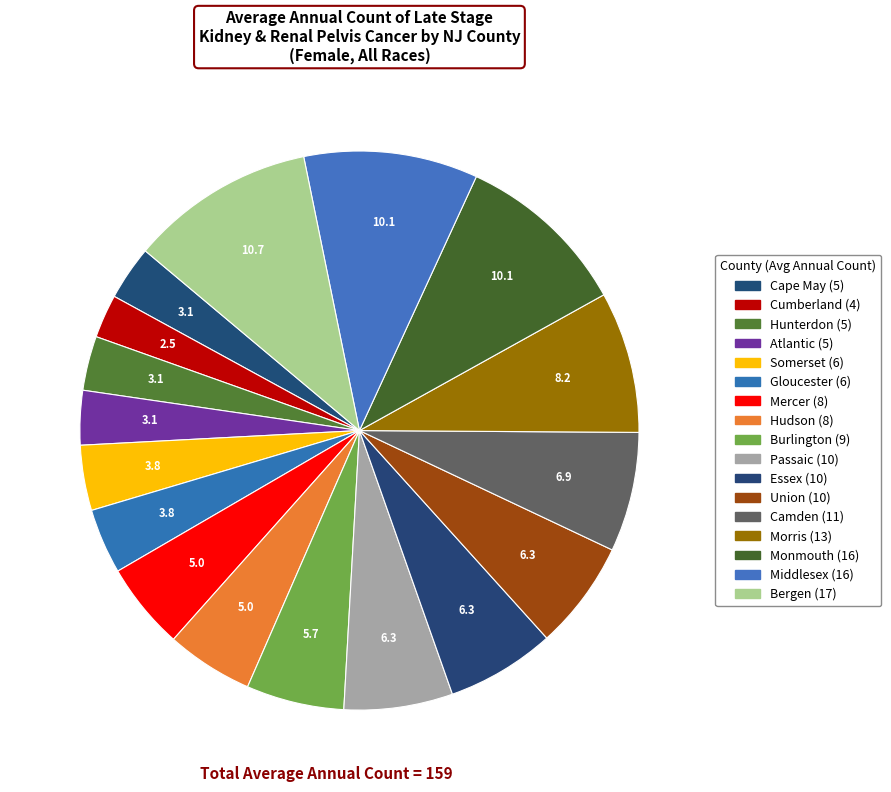

Combined, do Burlington and Middlesex account for over 50%?

No